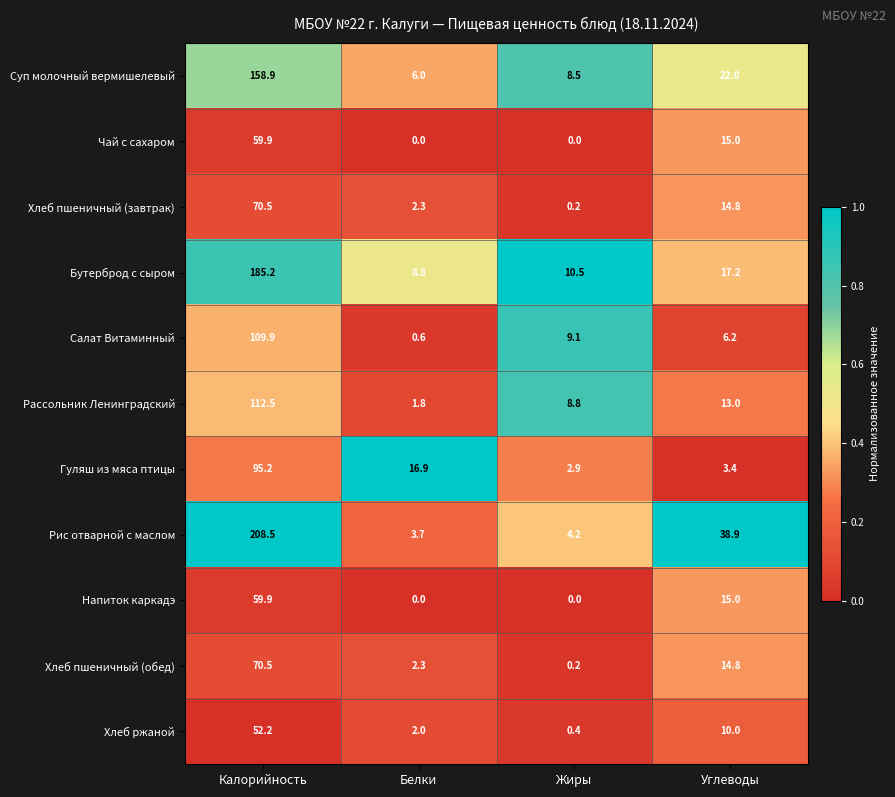

What is the total value across all series at Жиры?

44.8